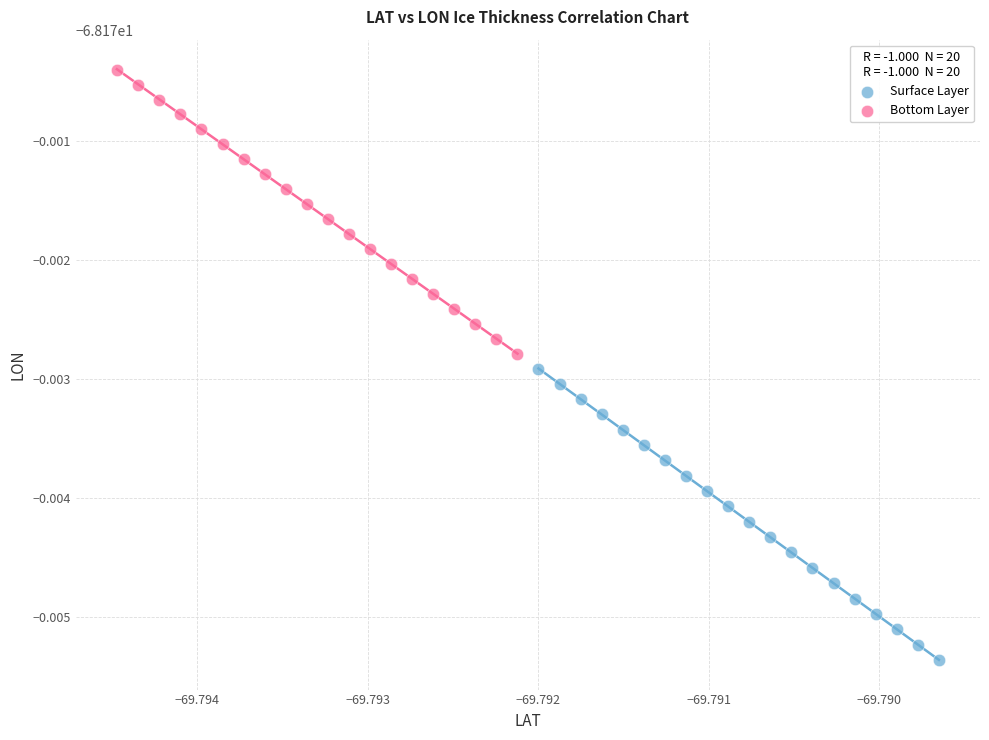

What are all the series names shown in the legend?

Surface Layer, Bottom Layer